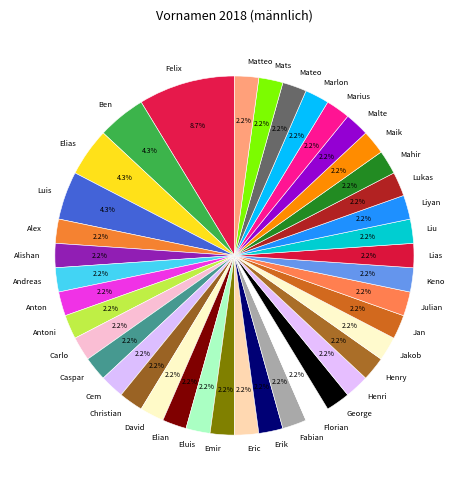

True or false: Malte accounts for 2% of the total.

True